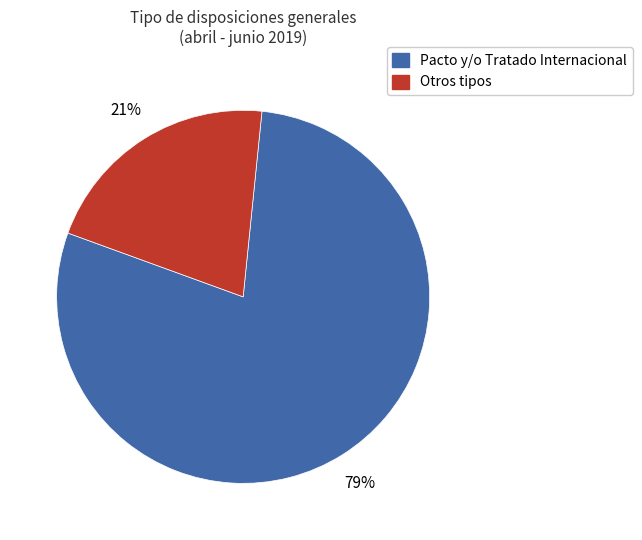

To the nearest percent, what is the average slice percentage?

50%